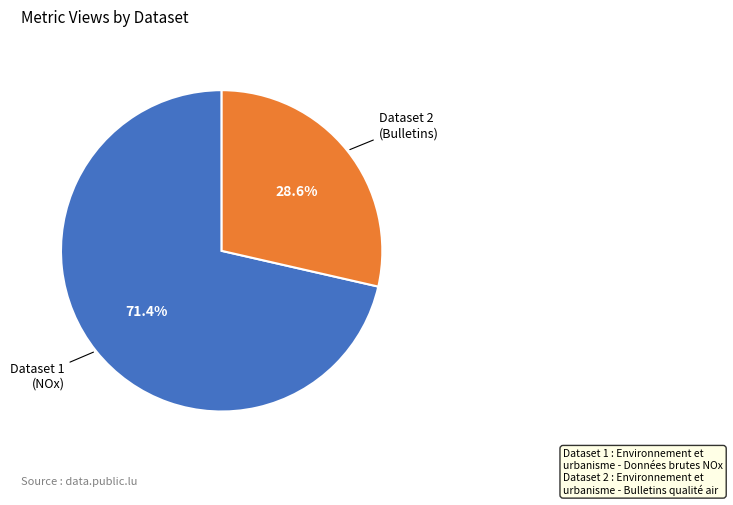

Is there any slice that represents more than half of the pie?

Yes